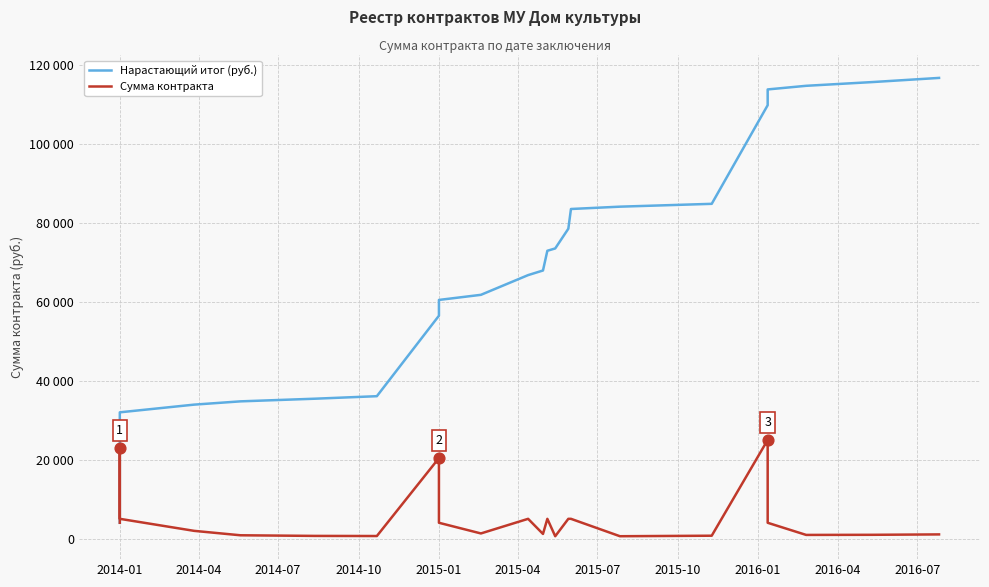

Is the value of Сумма контракта at 2015-04 greater than the value of Нарастающий итог (руб.) at 13?

No